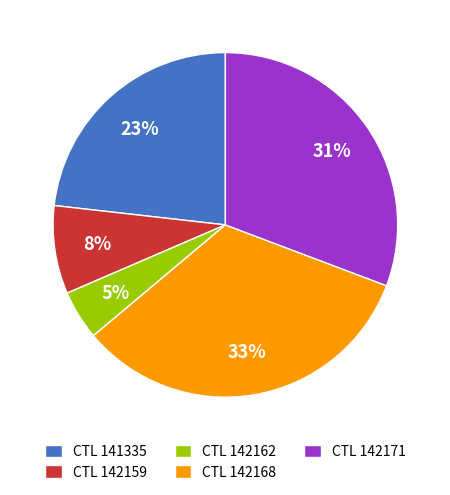

Combined, do CTL 142168 and CTL 141335 account for over 50%?

Yes